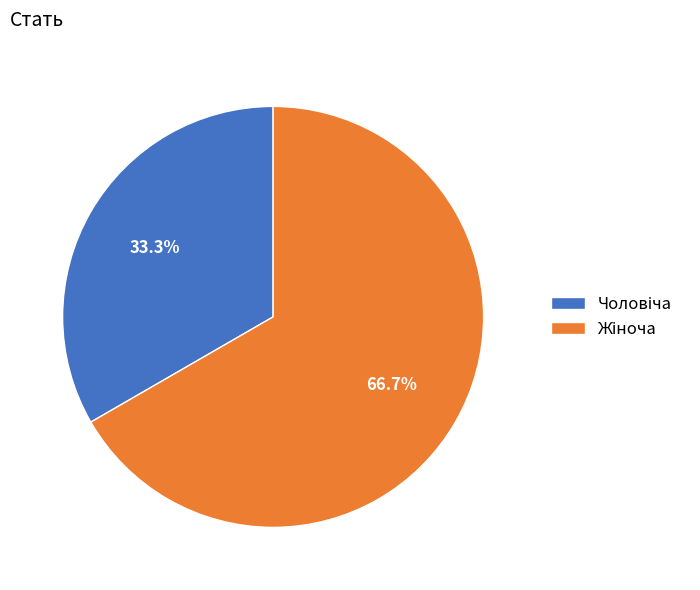

Count the number of slices in the pie.

2